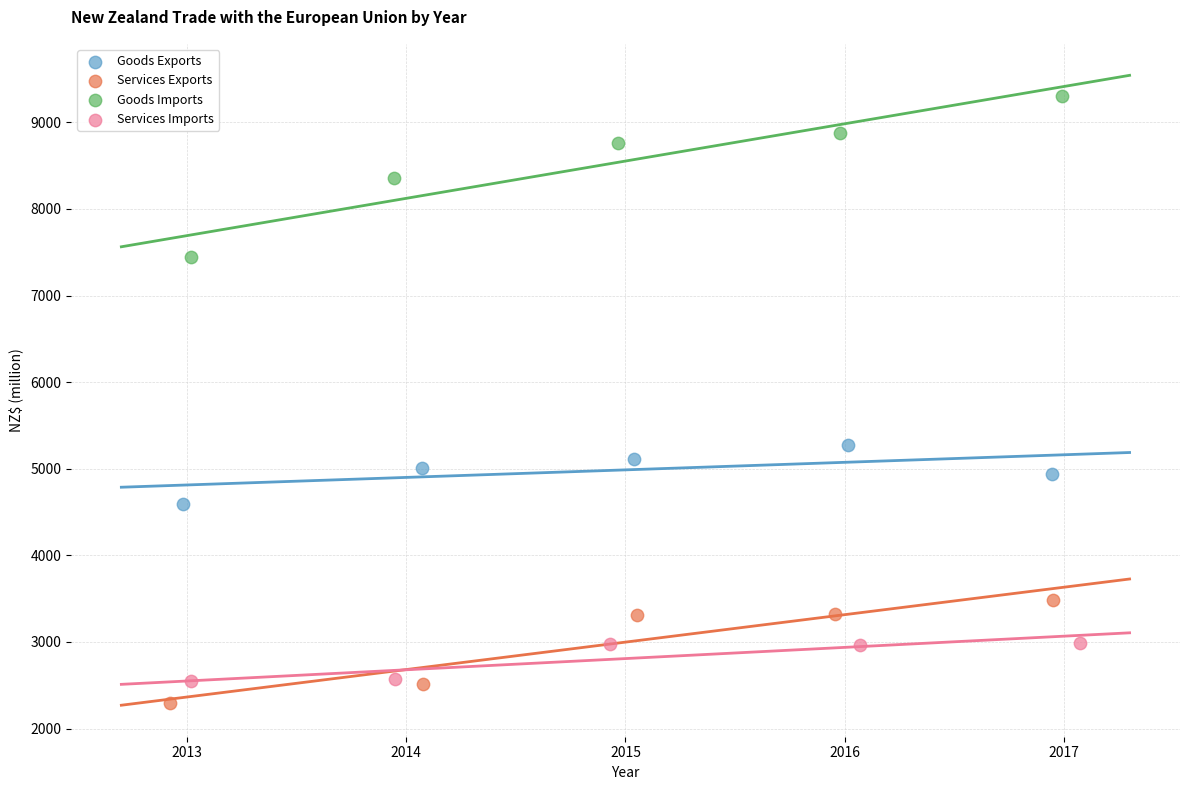

What are all the series names shown in the legend?

Goods Exports, Services Exports, Goods Imports, Services Imports